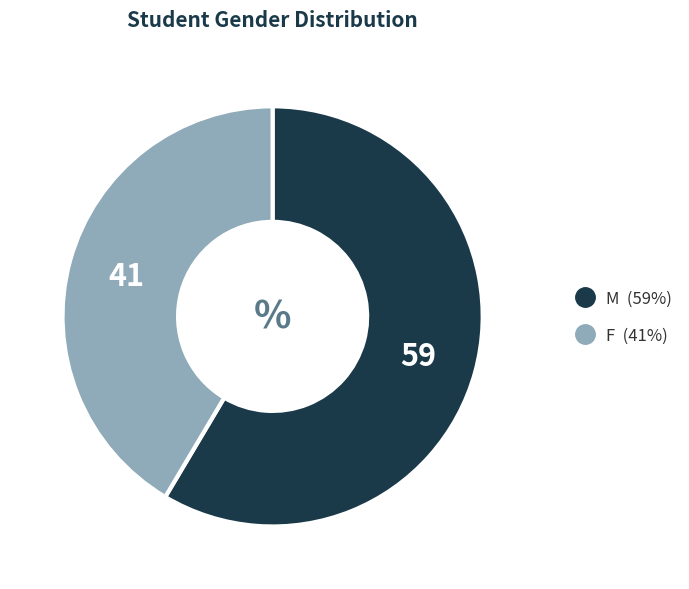

Is it true that F is 41% of the pie?

True